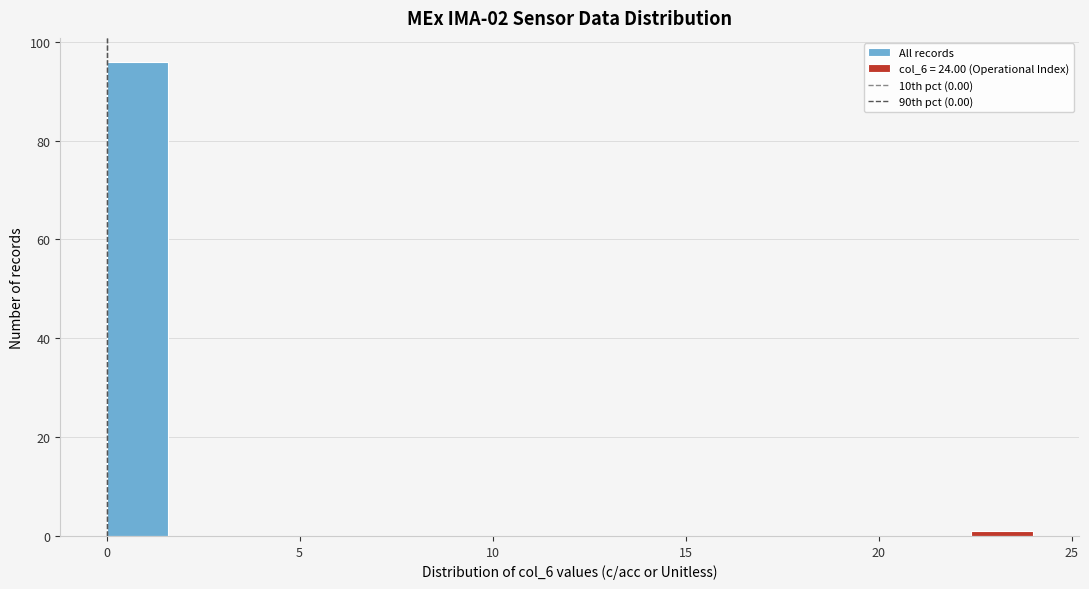

Read against the x-axis, roughly where is the centre of the tallest bar?

1.0